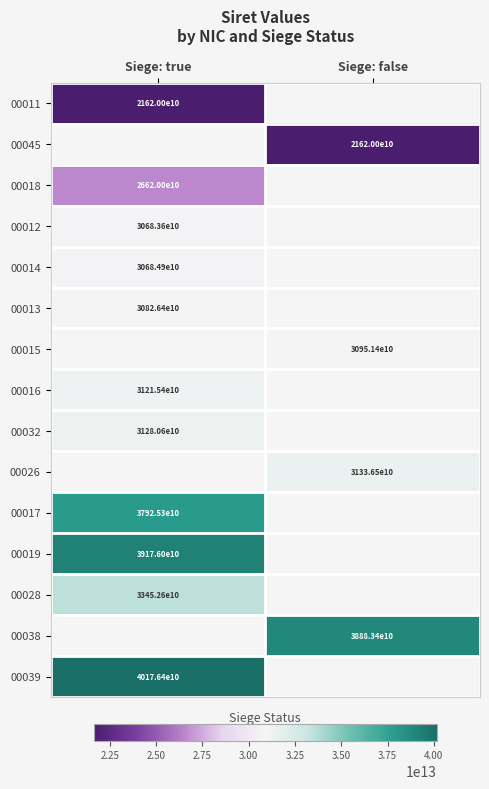

At how many categories does at least one series exceed 30368248941075?

2